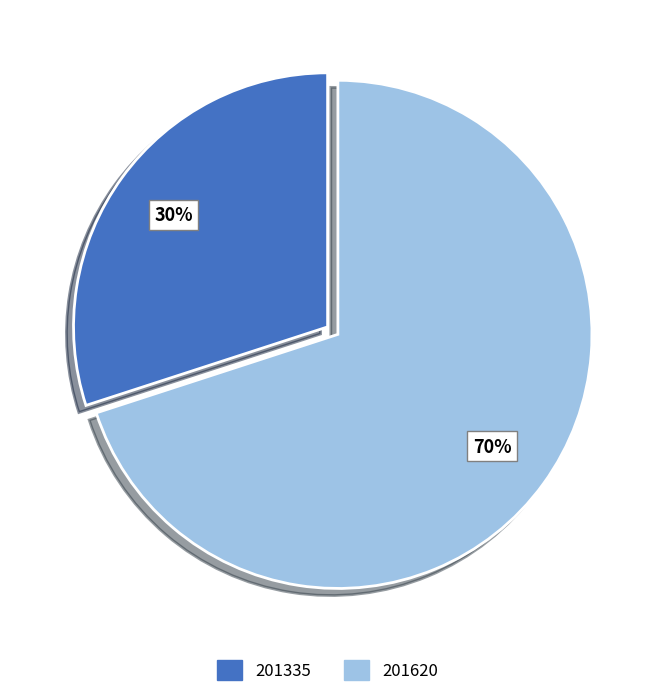

What percentage is the 201335 slice, to the nearest percent?

30%